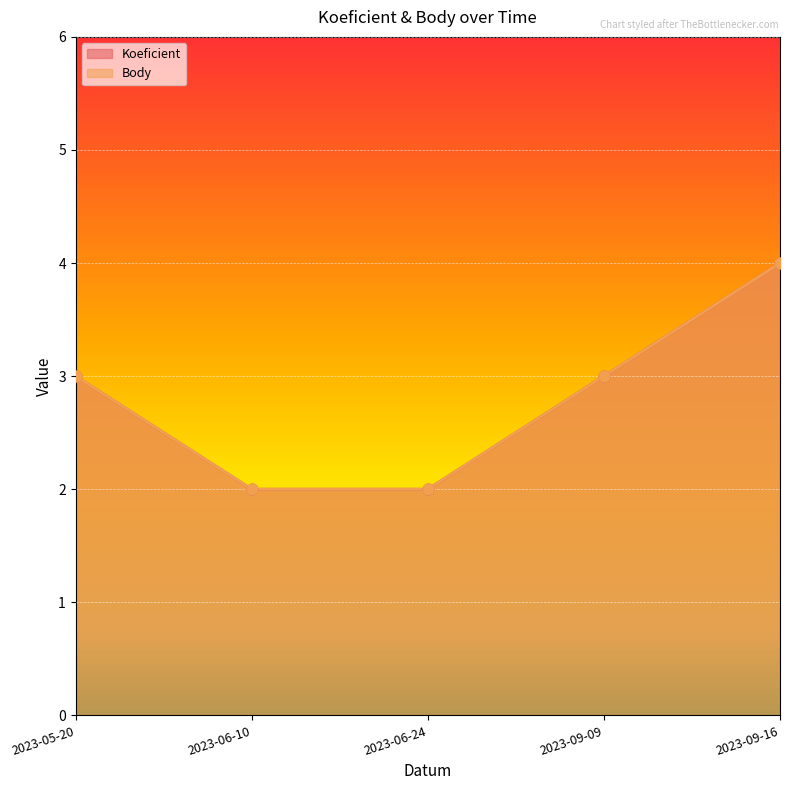

What are all the series names shown in the legend?

Koeficient, Body